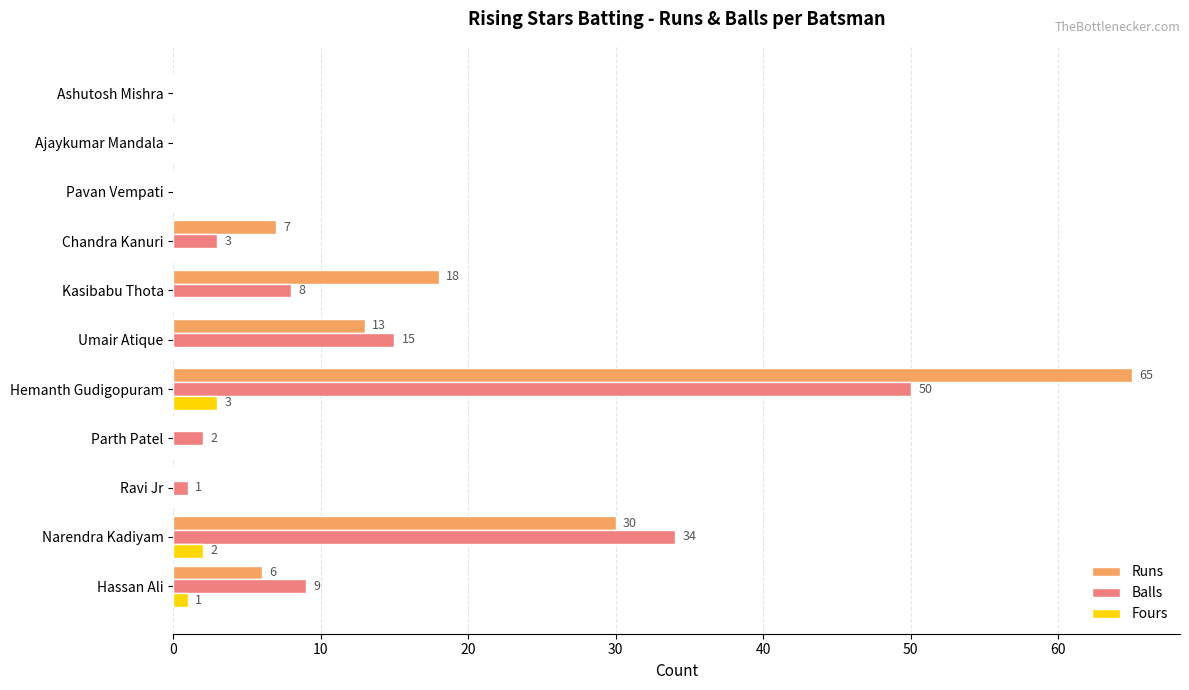

Which series changed the most between Ravi Jr and Chandra Kanuri?

Runs